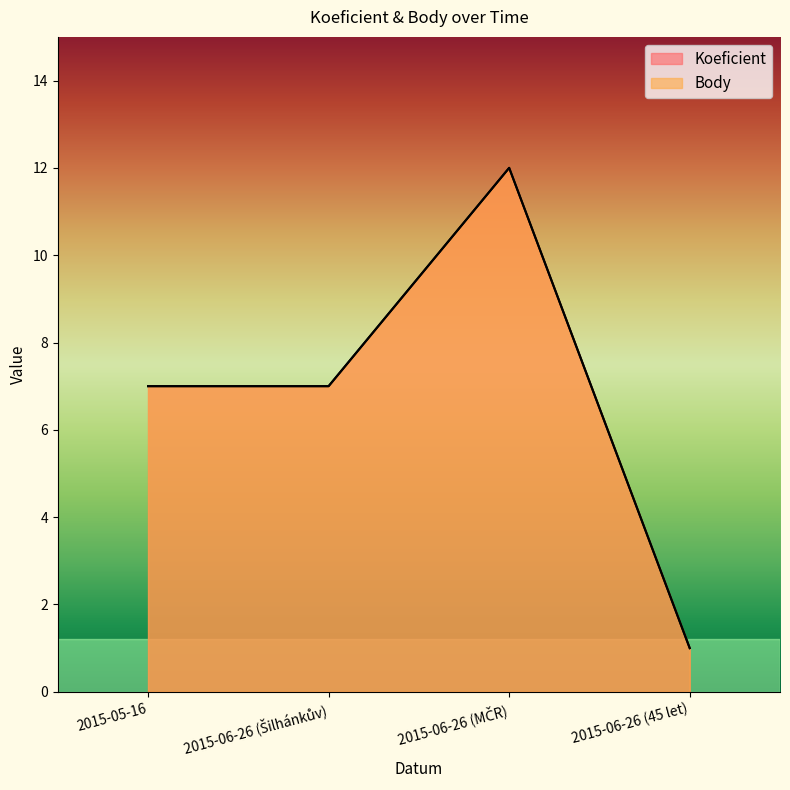

Between 2015-06-26 (Šilhánkův) and 2015-06-26 (MČR), which is larger?

2015-06-26 (MČR)